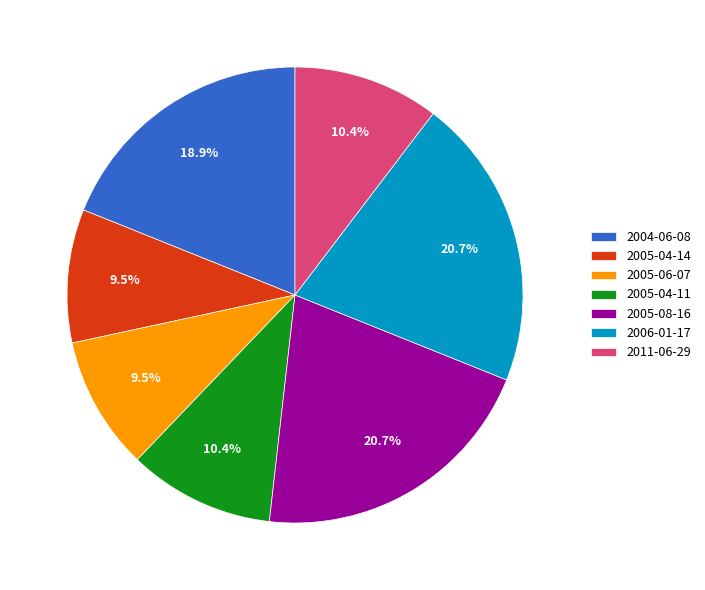

What percentage is NOT represented by 2006-01-17?

79.3%